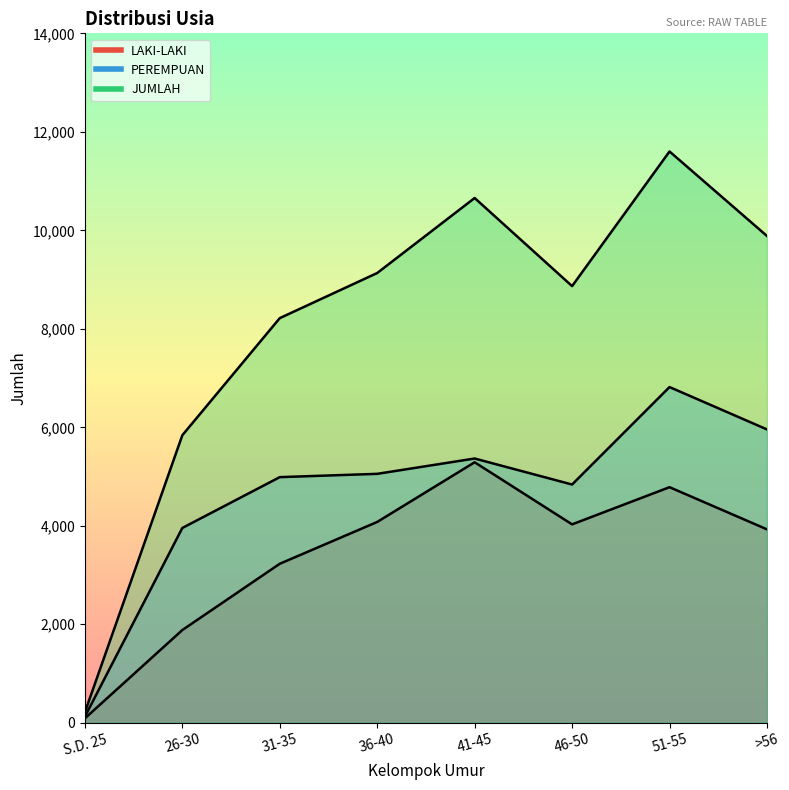

The LAKI-LAKI series shows 5290 at 41-45. True or false?

True